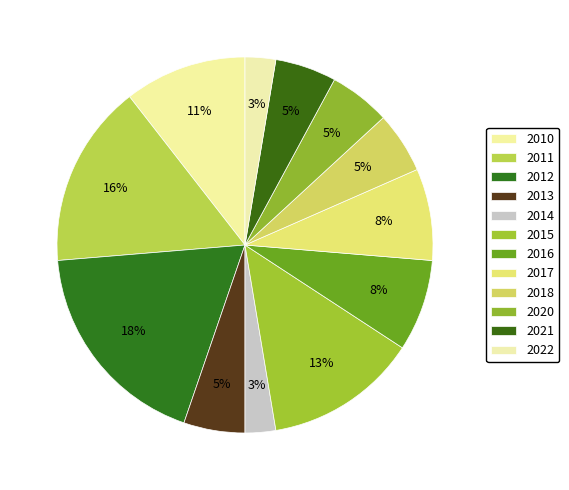

Which category has the biggest portion of the pie?

2012